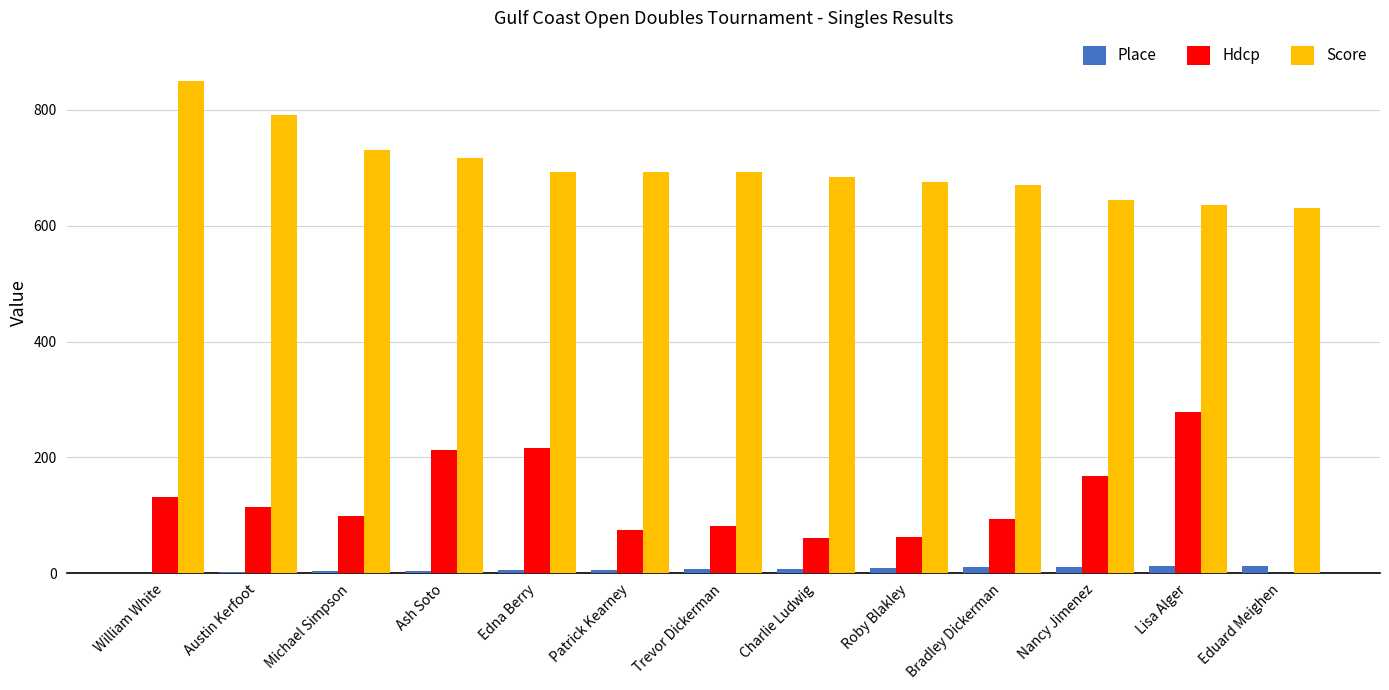

What is the highest value of the Hdcp series?

279